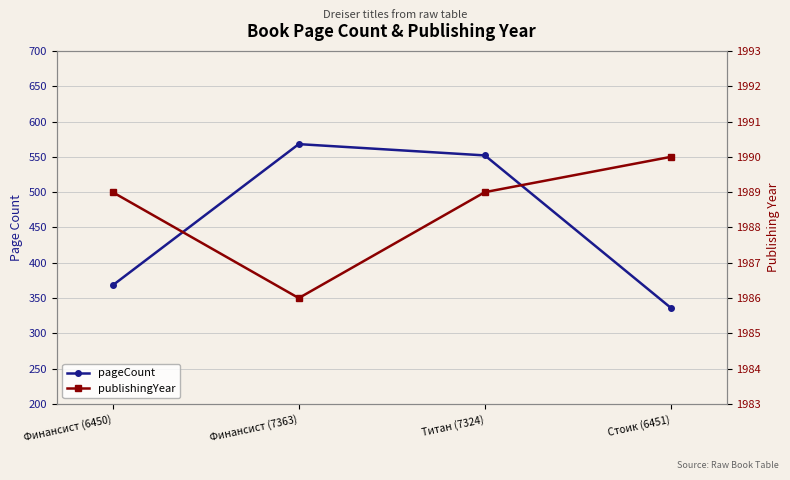

Which series has the largest total across all categories?

publishingYear